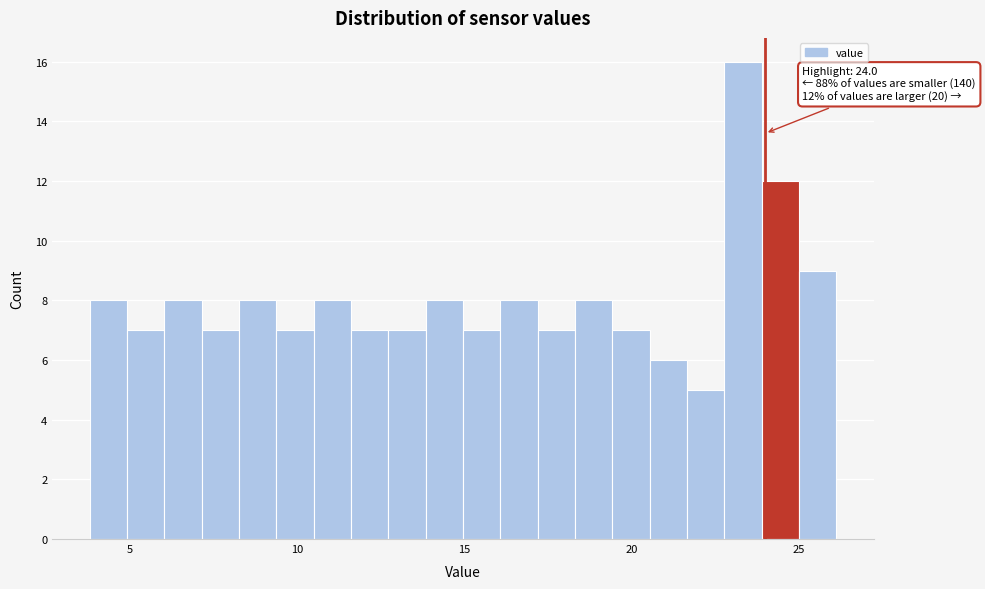

Read against the x-axis, roughly where is the centre of the tallest bar?

23.5